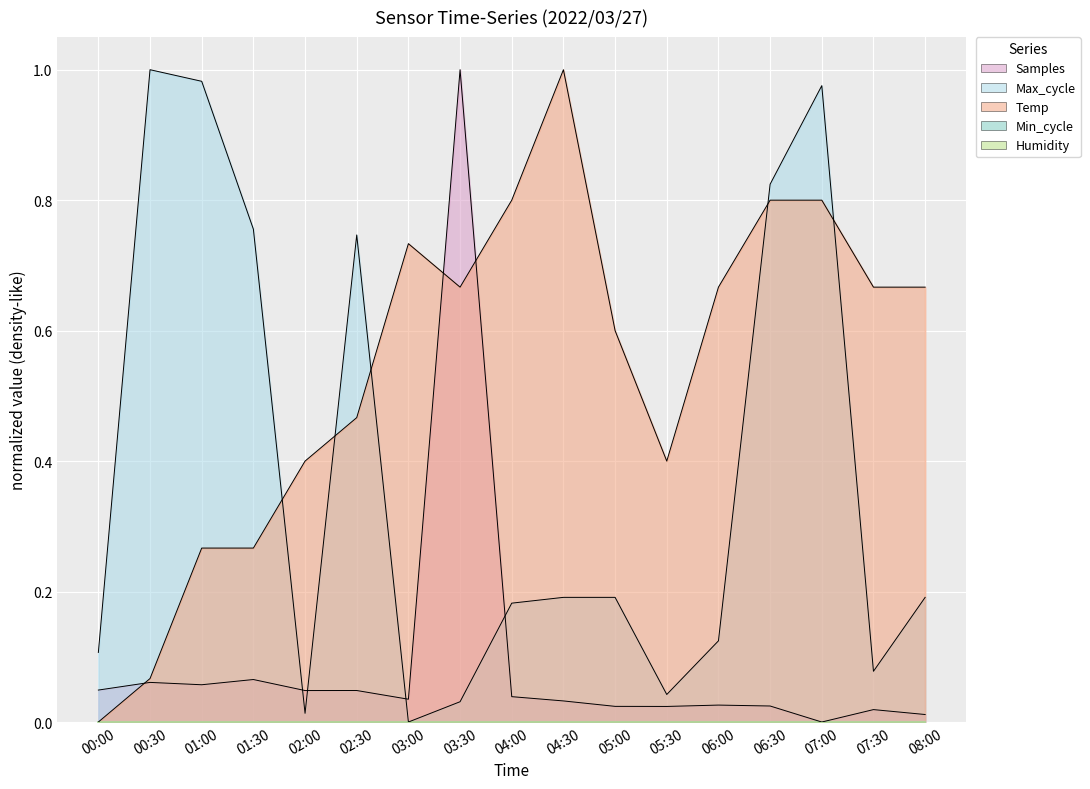

Which series has the largest range (max minus min)?

Temp